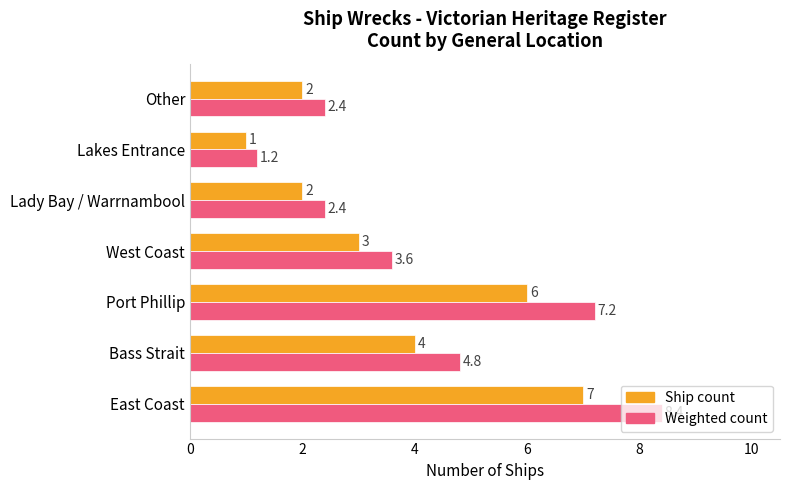

What is the greatest value displayed?

8.4